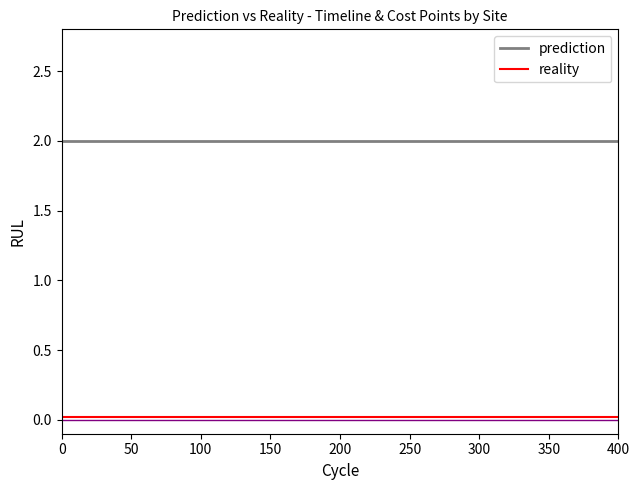

List the series in order of their overall mean, lowest first.

reality, prediction